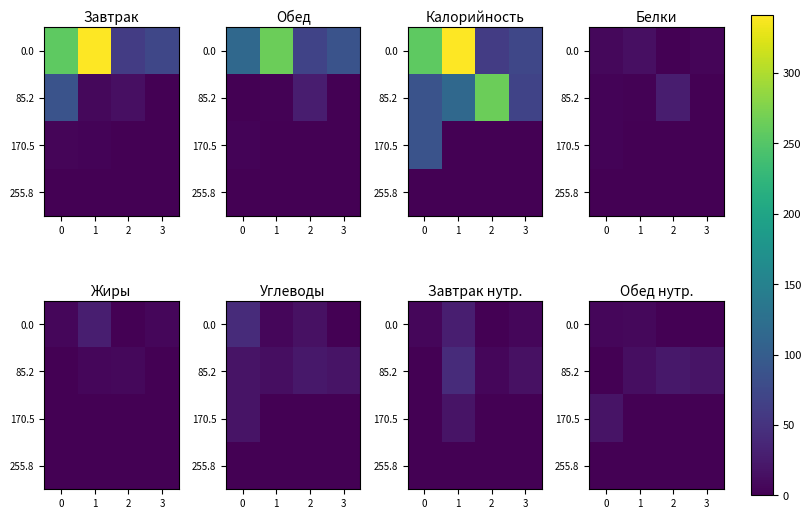

Is it true that 85.2 equals -9.2 at 0?

False